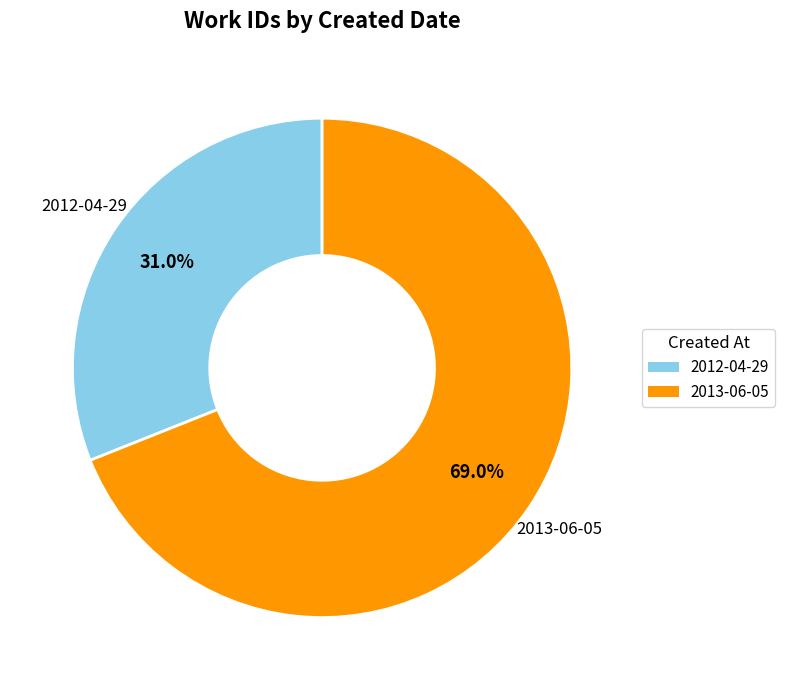

Between 2012-04-29 and 2013-06-05, which is larger?

2013-06-05